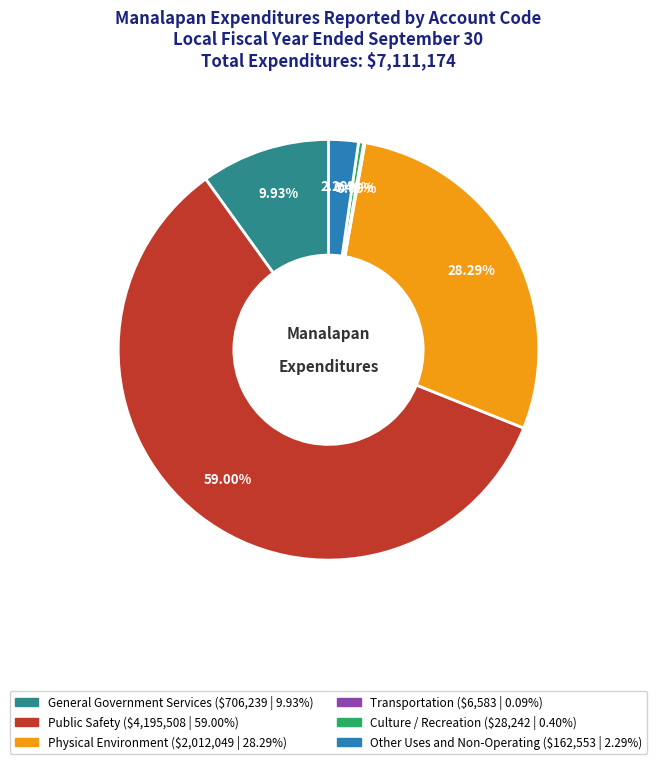

What percentage is the Other Uses and Non-Operating slice, to the nearest percent?

2%